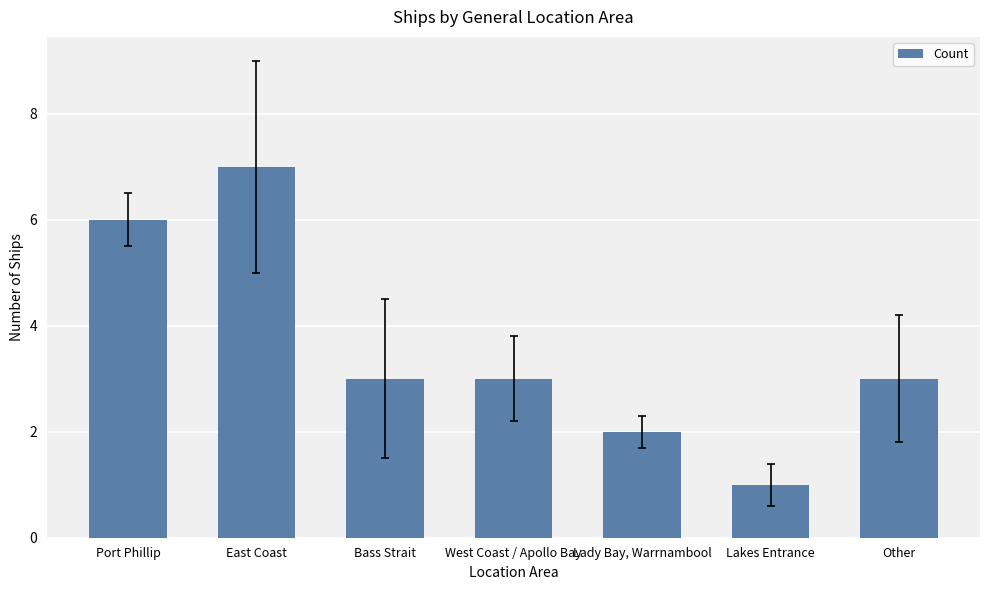

Which label corresponds to the largest value in the chart?

East Coast